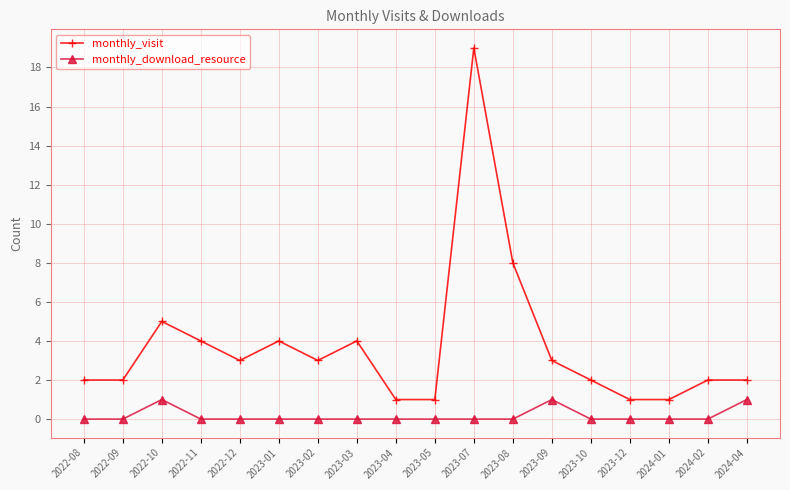

What is the value of the monthly_visit point at the 10th from the left?

1